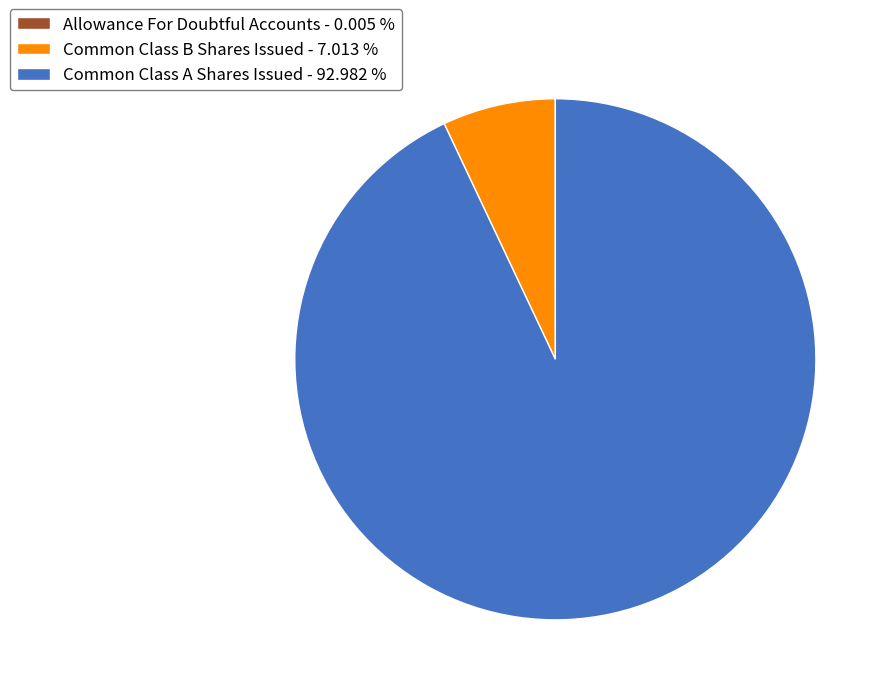

Does Common Class A Shares Issued - 92.982 % account for over 50% of the chart?

Yes